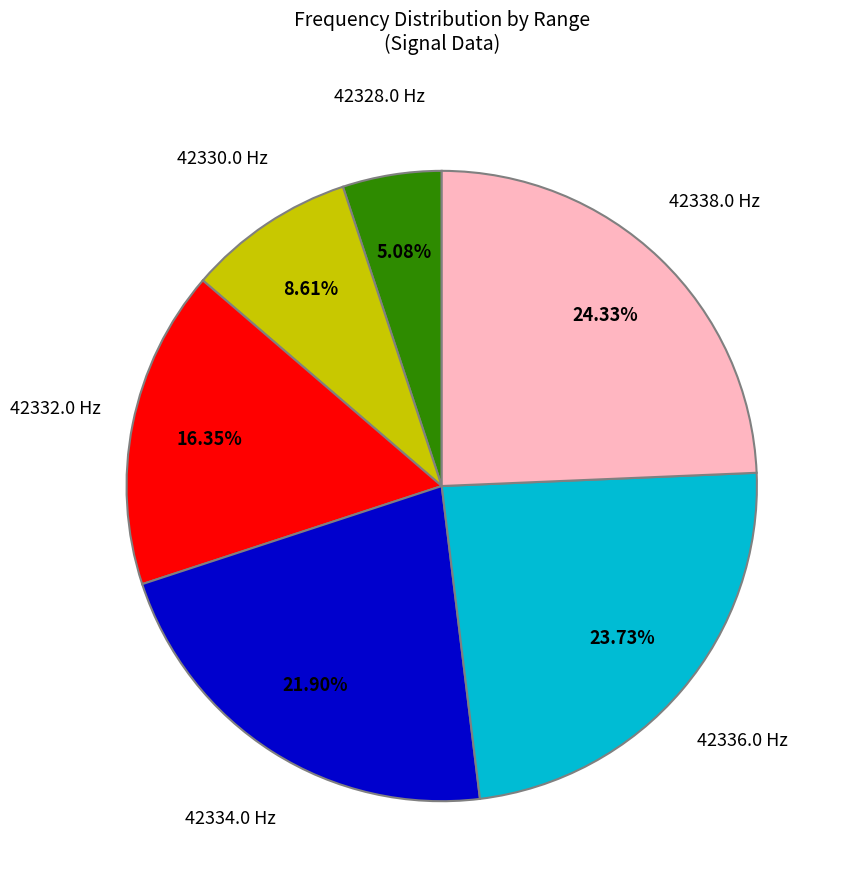

Is there any slice that represents more than half of the pie?

No